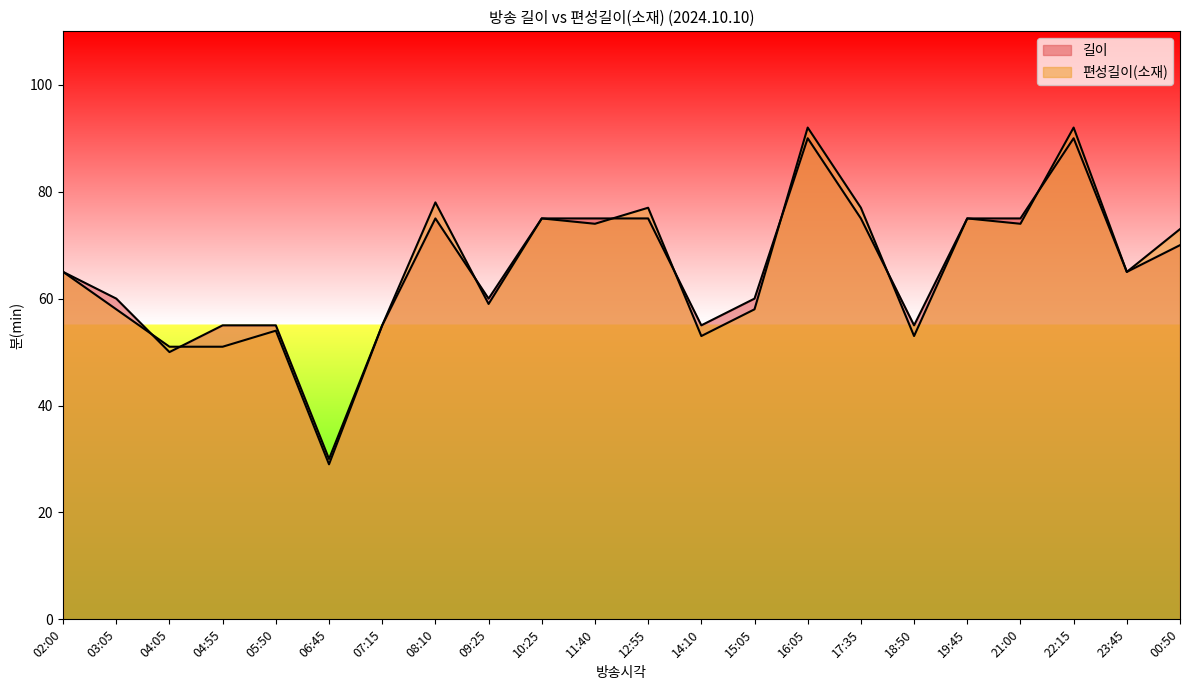

How many lines are shown in the chart?

2